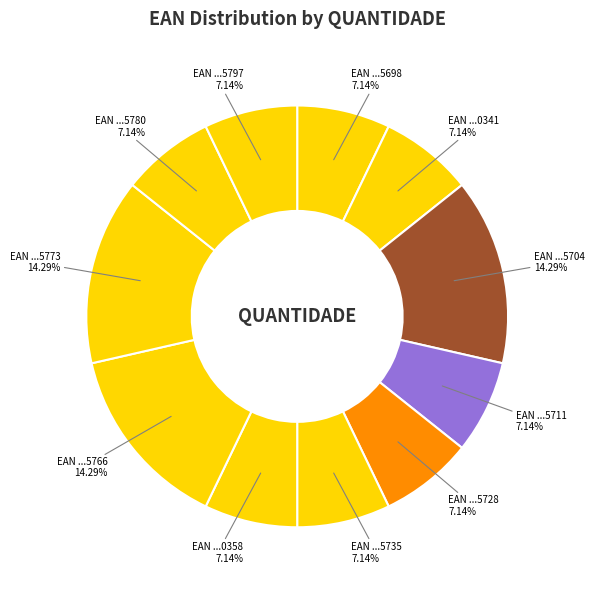

To the nearest percent, what is the difference between the largest and smallest slice percentages?

7%